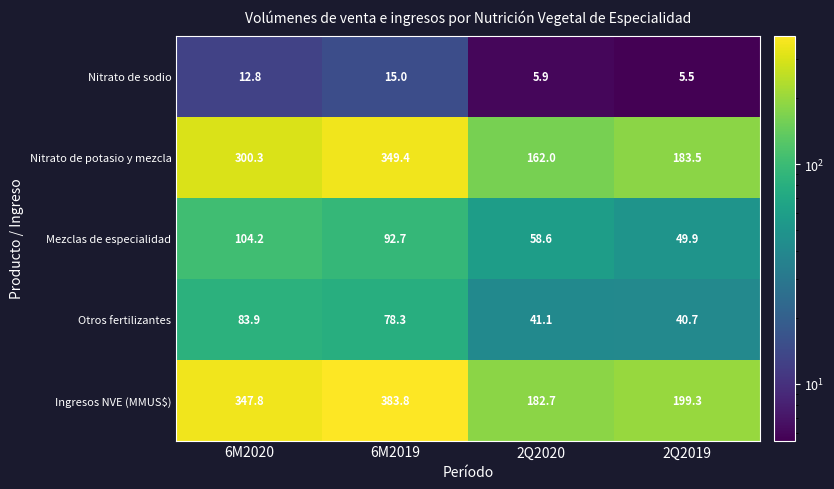

Reading left to right, what are all the values shown in this chart?

Nitrato de sodio: 12.8	15.0	5.9	5.5
Nitrato de potasio y mezcla: 300.3	349.4	162.0	183.5
Mezclas de especialidad: 104.2	92.7	58.6	49.9
Otros fertilizantes: 83.9	78.3	41.1	40.7
Ingresos NVE (MMUS$): 347.8	383.8	182.7	199.3